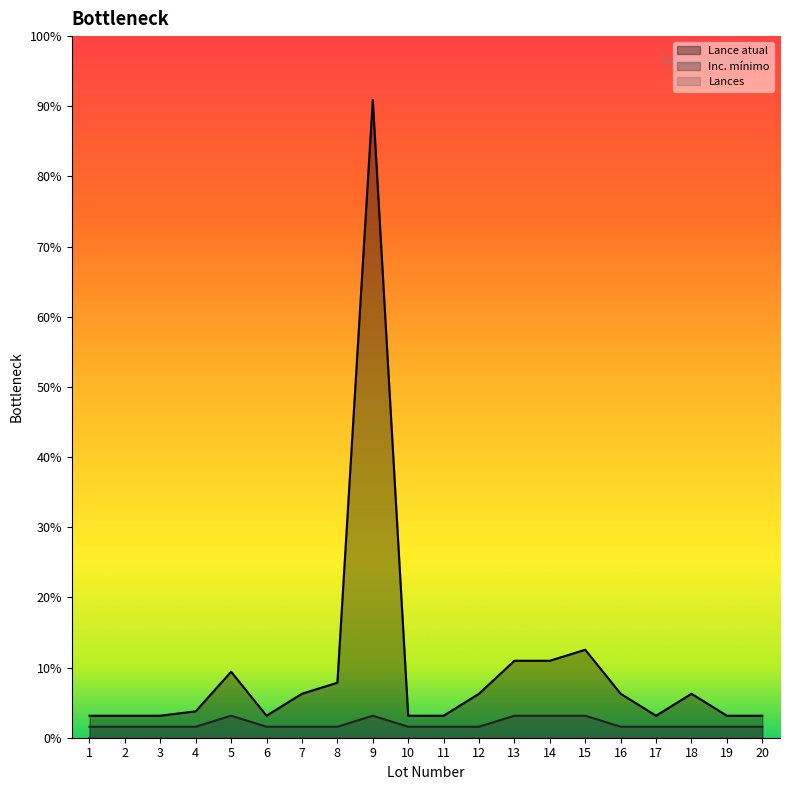

Between 10 and 17, which is larger?

10